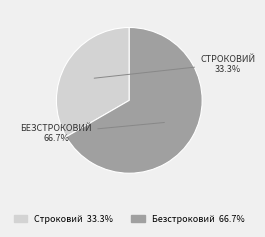

What is the largest slice in the pie chart?

Безстроковий